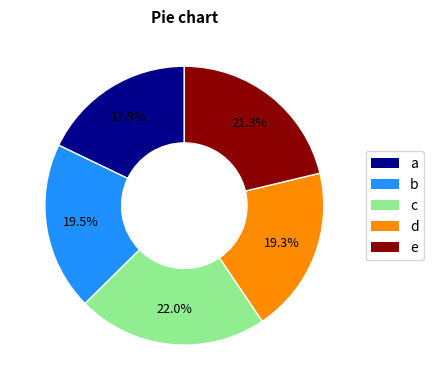

What percentage is NOT represented by d?

80.7%